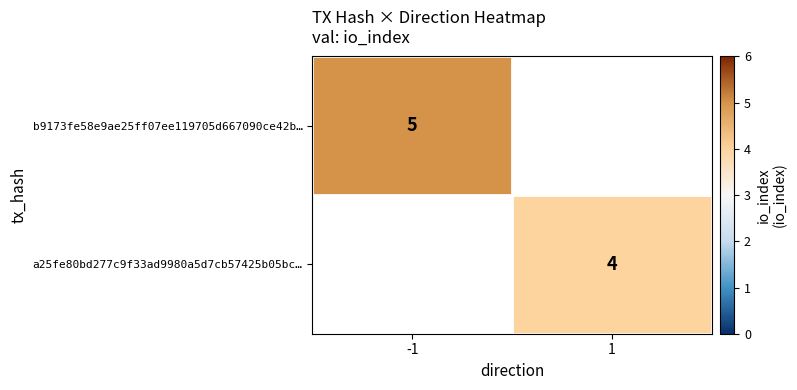

The b9173fe58e9ae25ff07ee119705d667090ce42b… series shows 5 at -1. True or false?

True